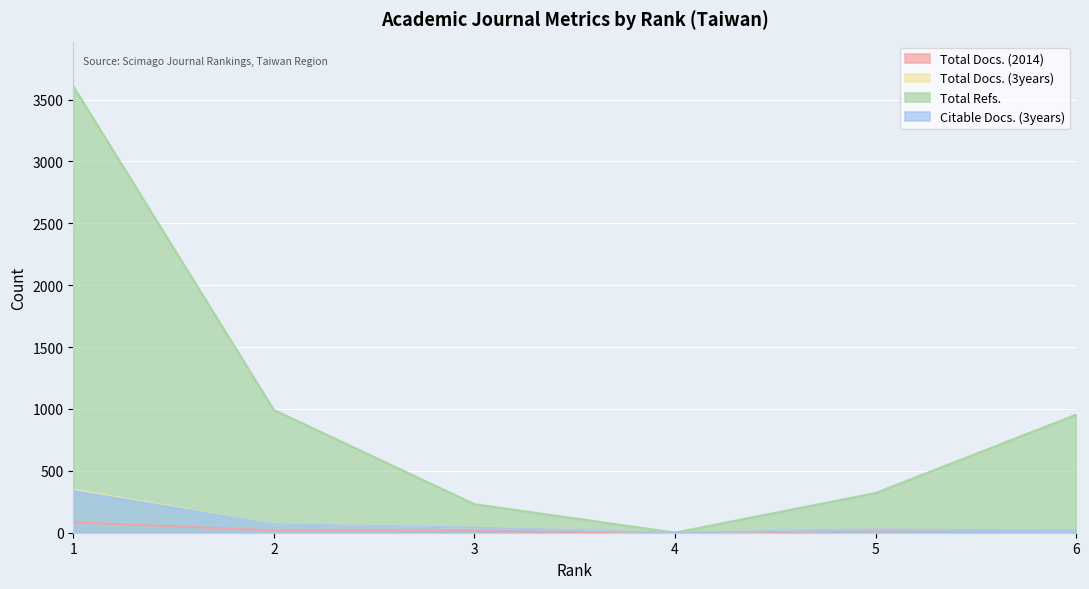

Count the number of categories in the chart.

6